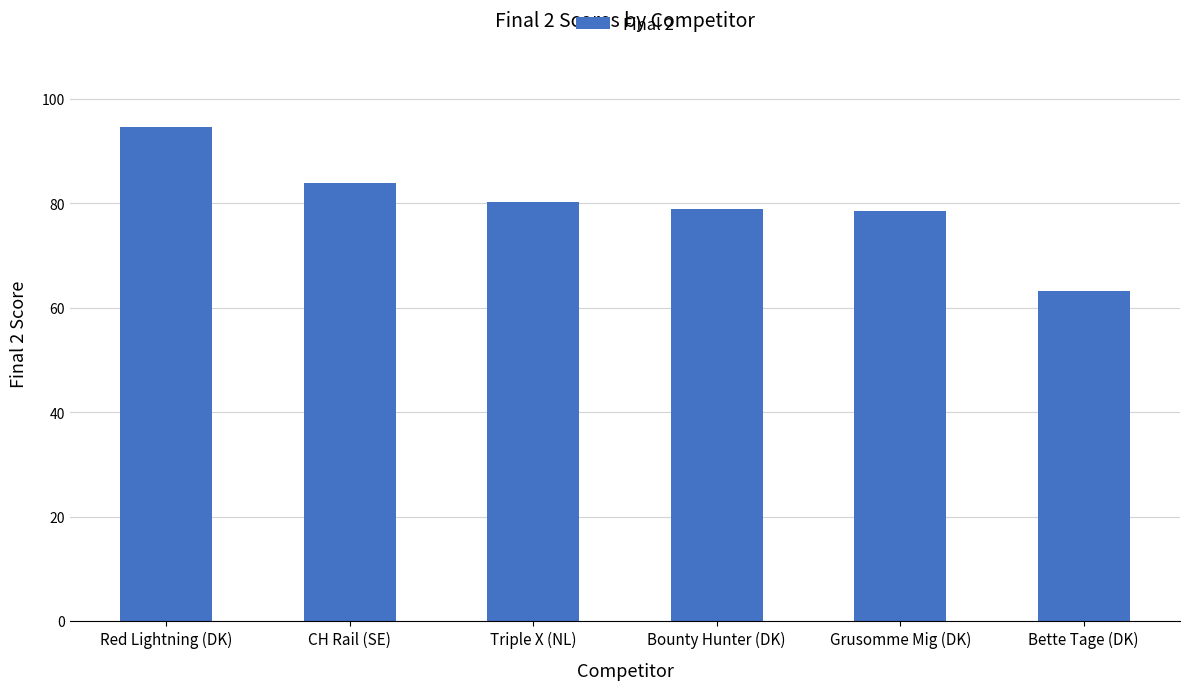

The value at Red Lightning (DK) is 22.4. True or false?

False